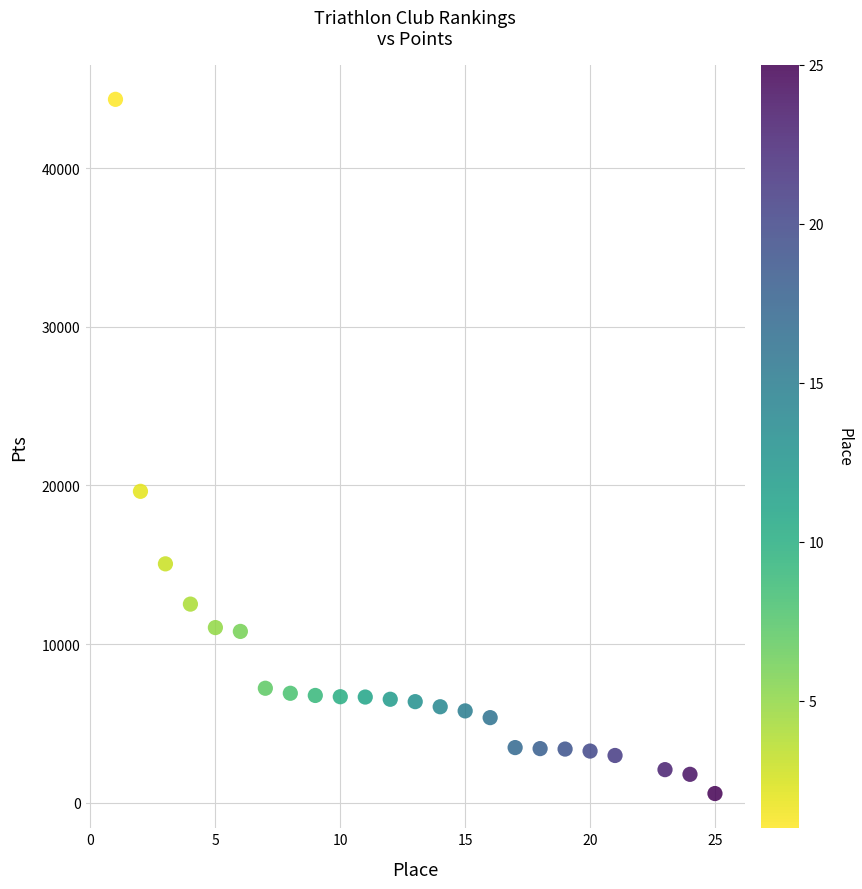

What is the range of Y values (max minus min)?

43739